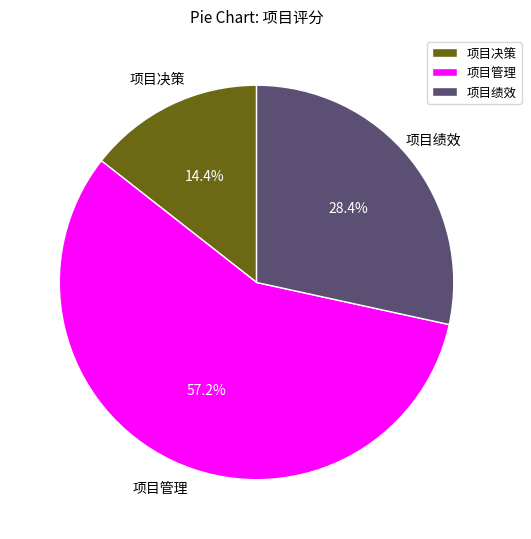

Does 项目决策 account for over 50% of the chart?

No